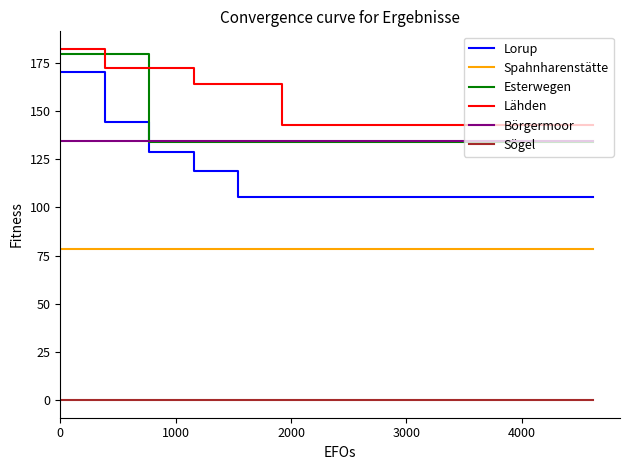

Which series has the largest total across all categories?

Lähden